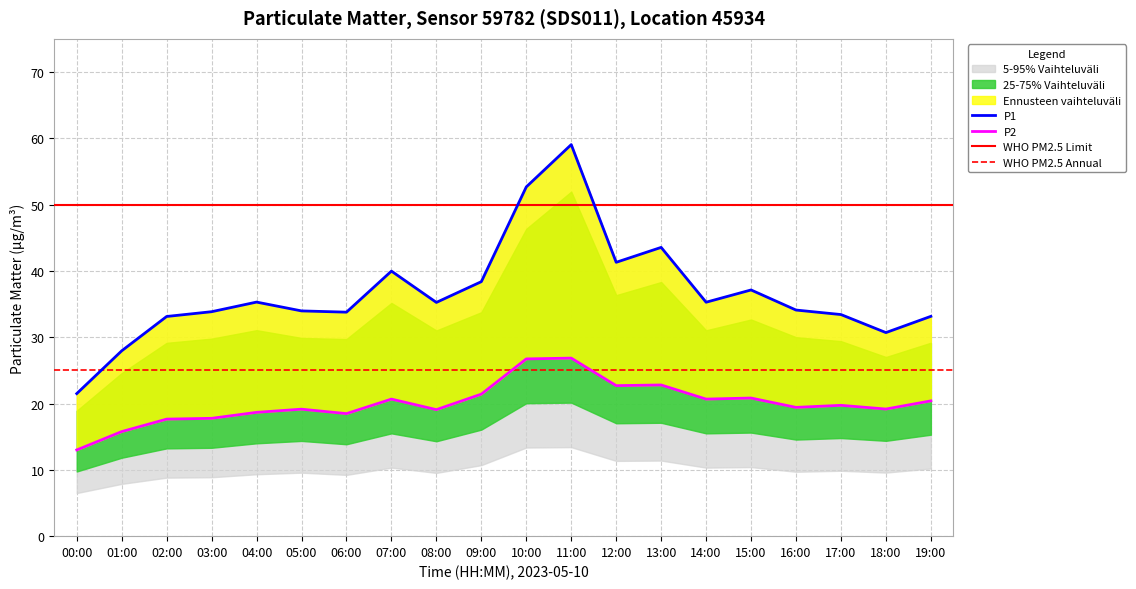

What is the highest value of the P2 series?

26.9